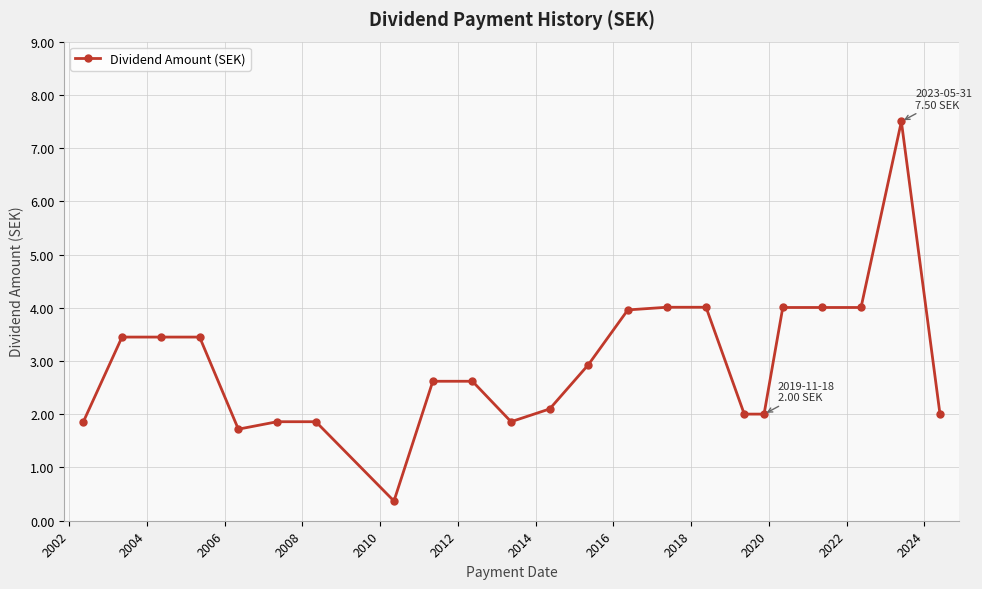

What is the value of the 17th point from the left?

2.0